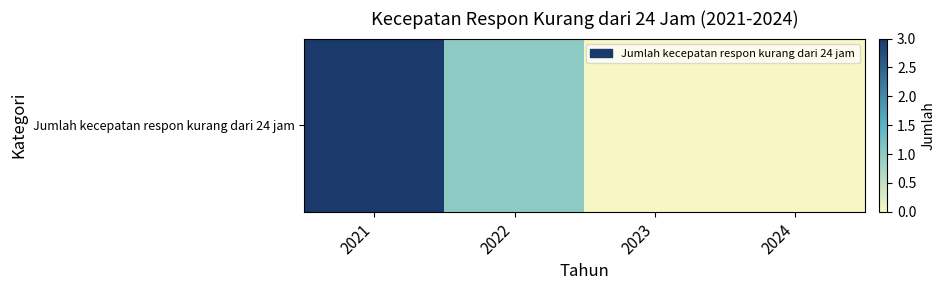

Reading right to left, extract all data points from this chart.

2024=0	2023=0	2022=1	2021=3